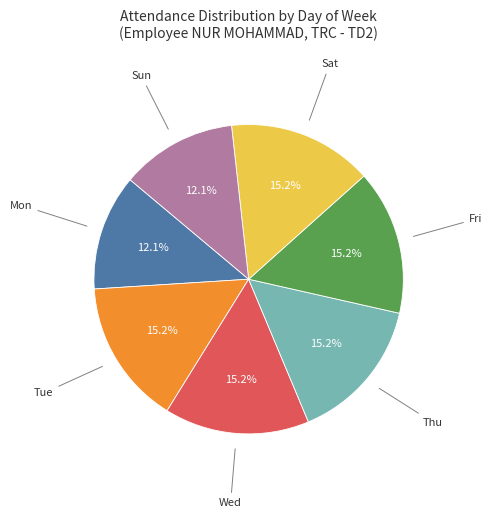

Is there a majority slice in this chart?

No